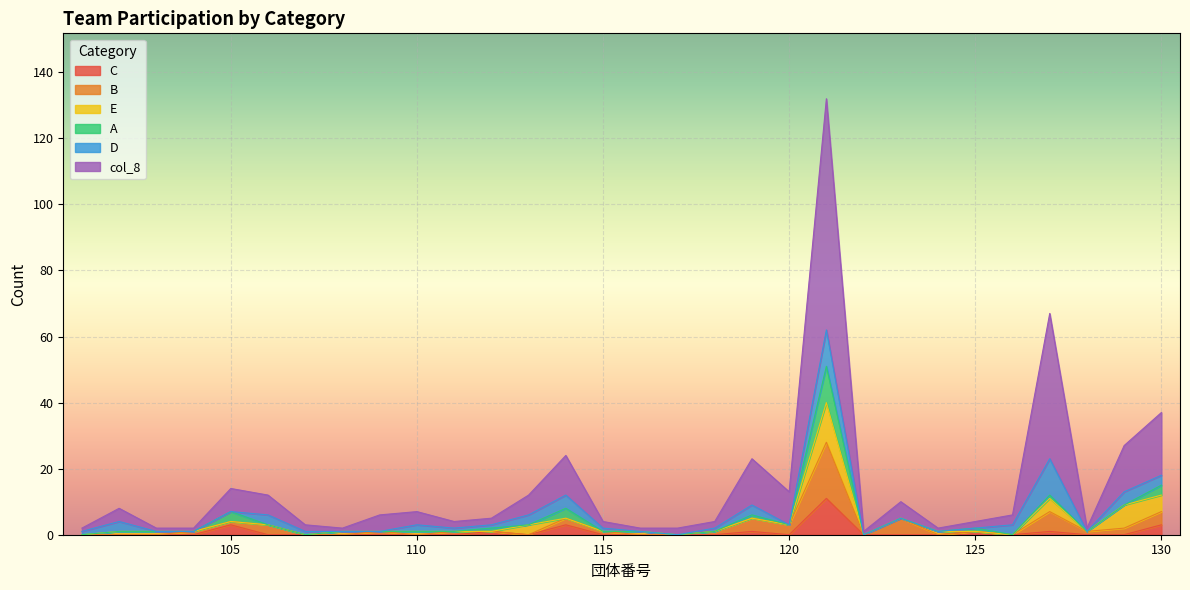

Which series has the largest total across all categories?

col_8